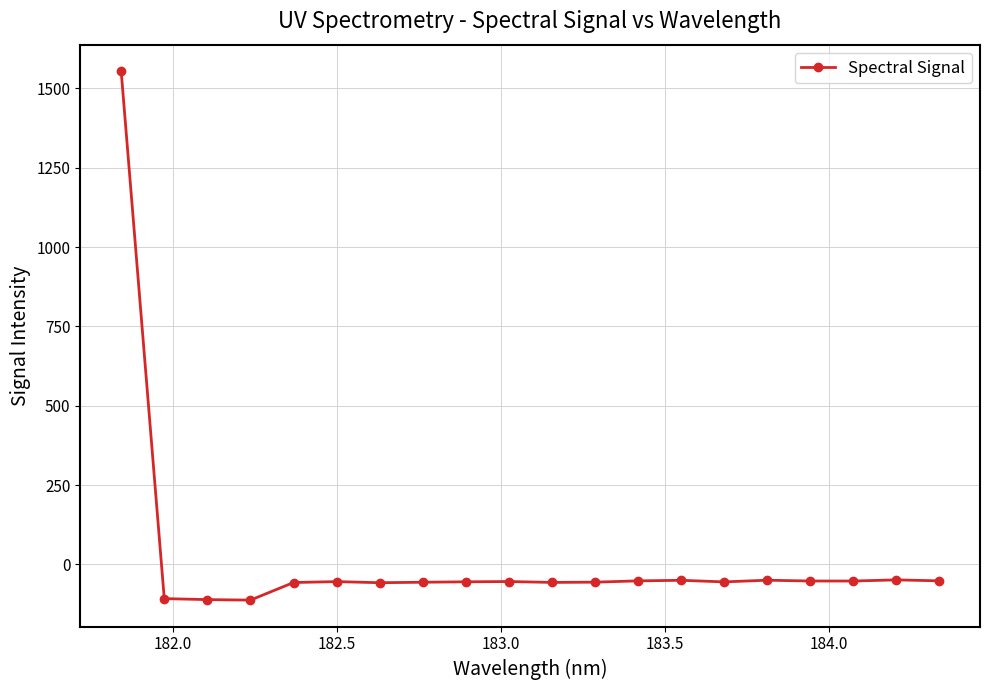

What is the value of the 6th point from the left?

-54.4